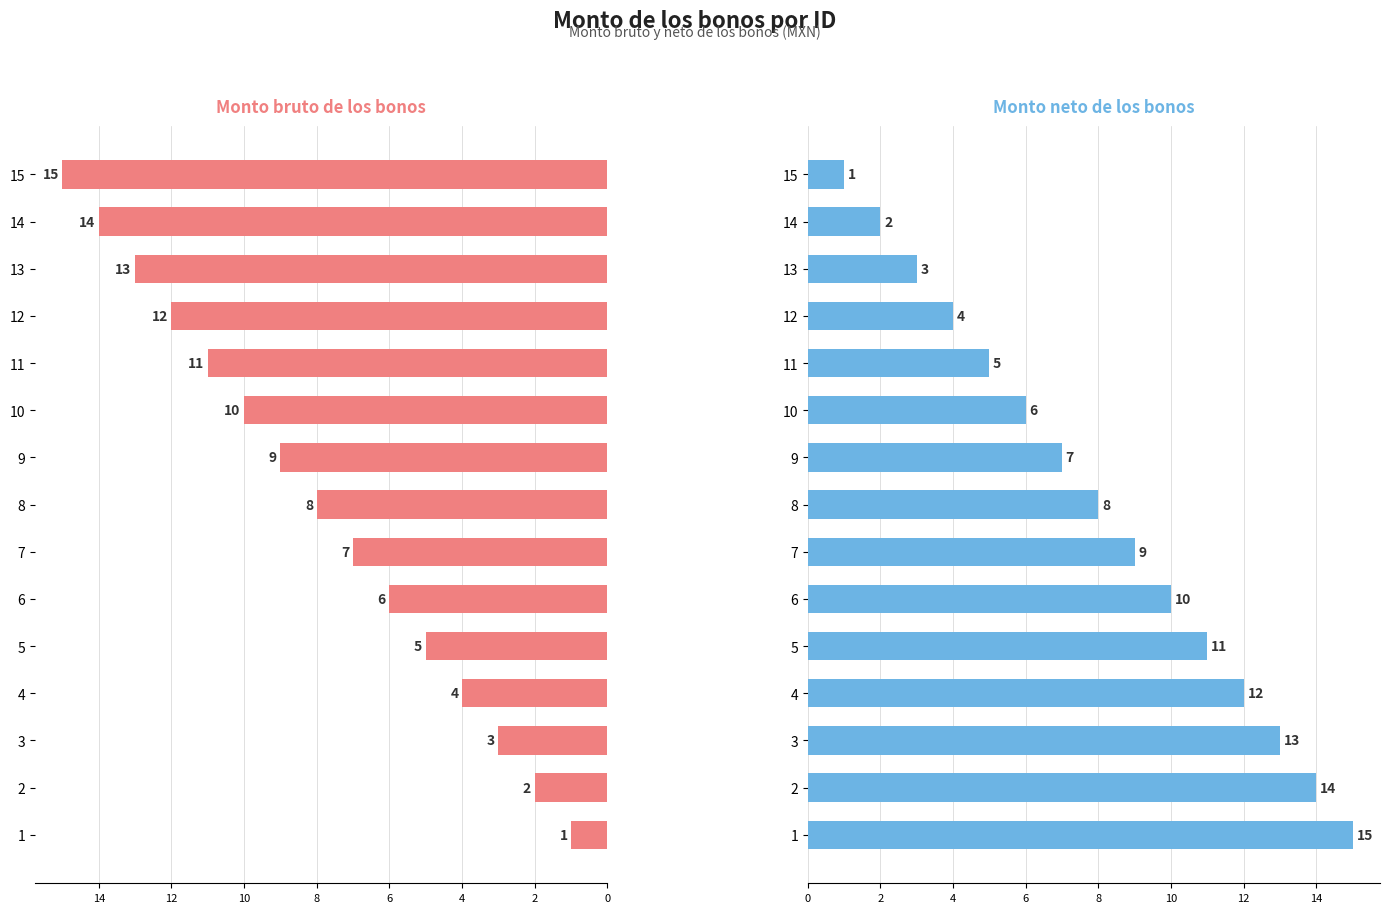

Does the chart contain any negative values?

No